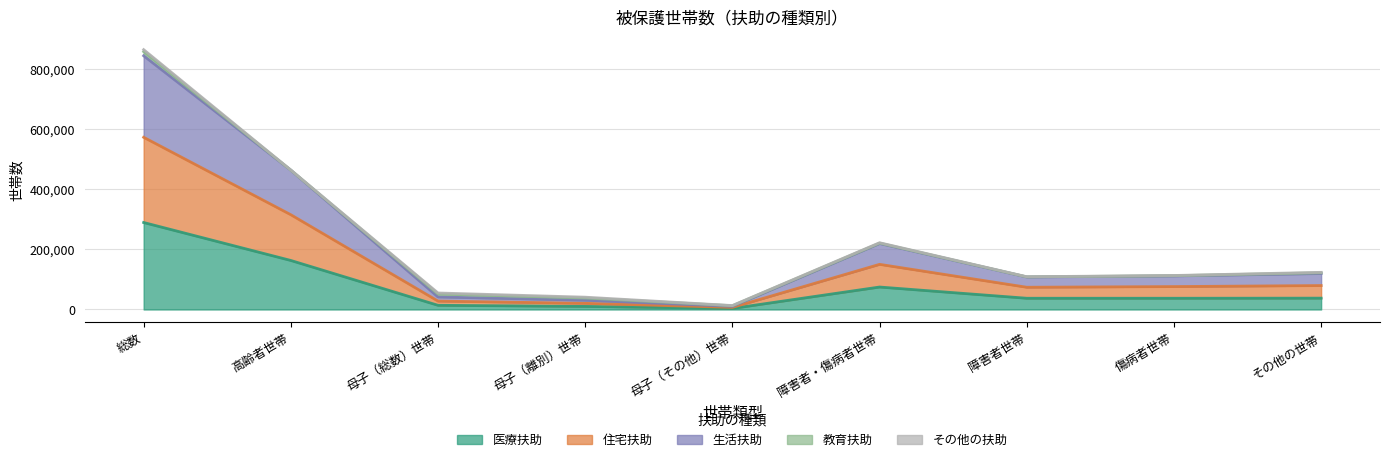

Rank the categories by 住宅扶助 value from highest to lowest.

総数, 高齢者世帯, 障害者・傷病者世帯, その他の世帯, 傷病者世帯, 障害者世帯, 母子（総数）世帯, 母子（離別）世帯, 母子（その他）世帯